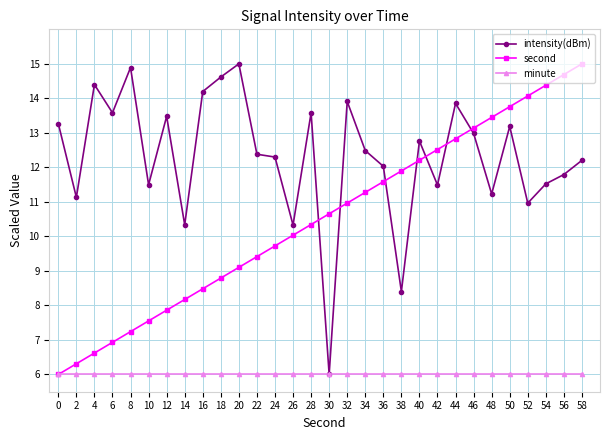

What is the value of the minute point at the 7th from the left?

6.0